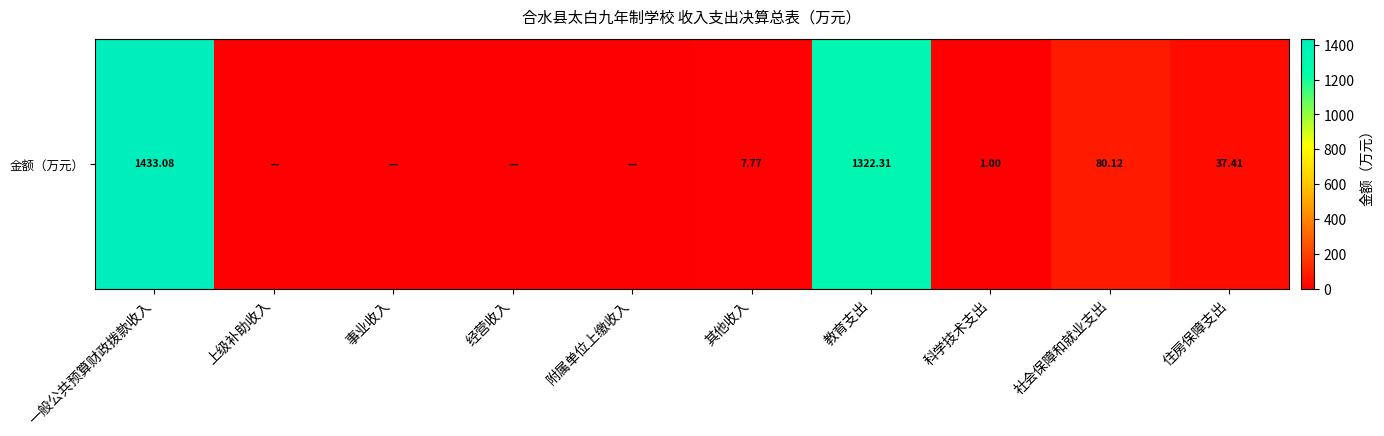

Between 科学技术支出 and 事业收入, which is larger?

科学技术支出